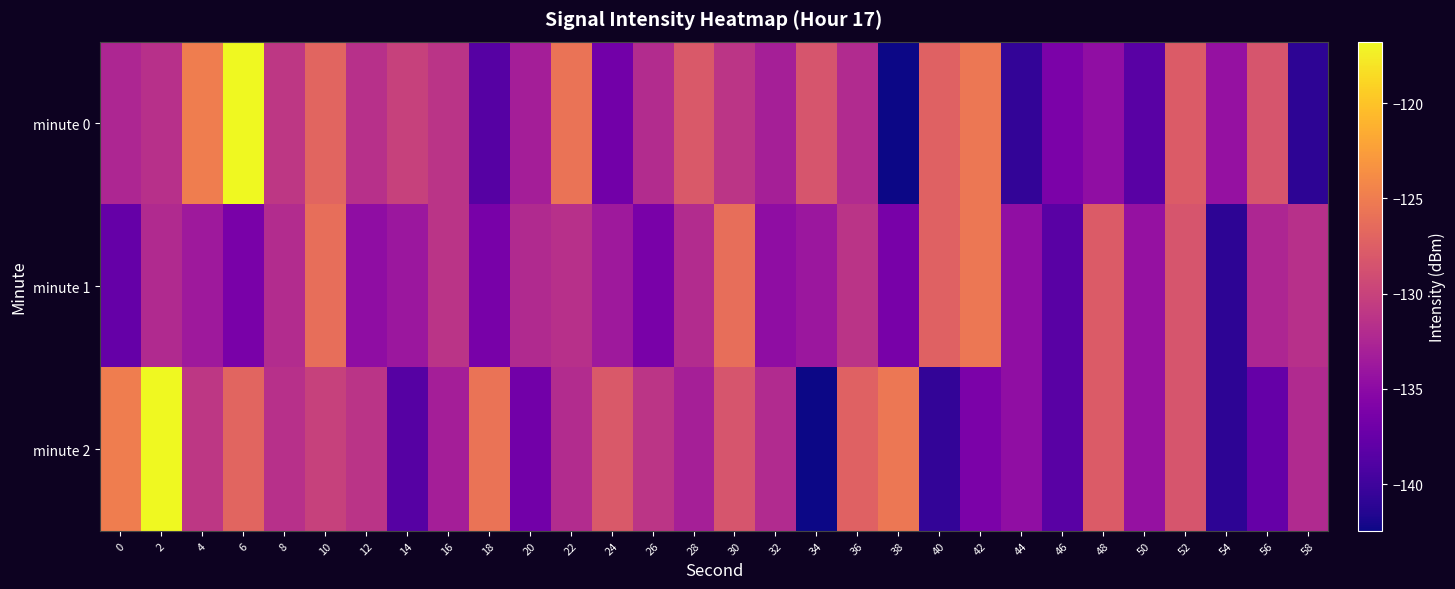

At 14, list the series in order from largest to smallest.

minute 0, minute 1, minute 2